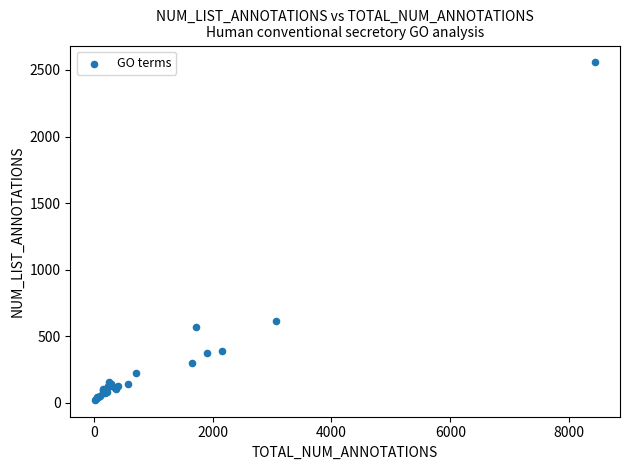

What Y value in the scatter plot is closest to 1289?

616